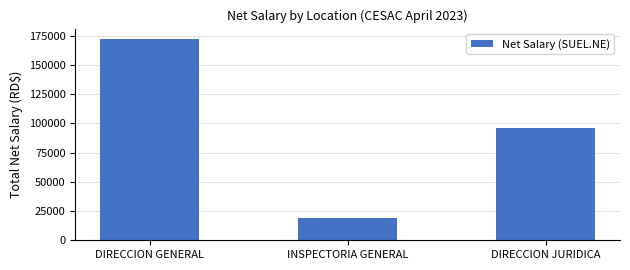

At which category does the chart reach its peak across all series?

DIRECCION GENERAL